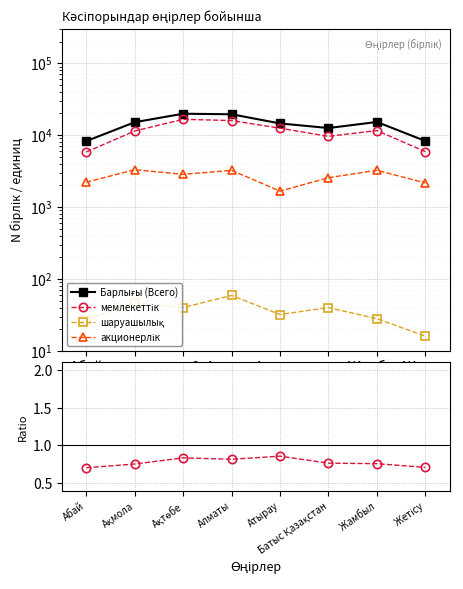

Count the number of data series in this chart.

4